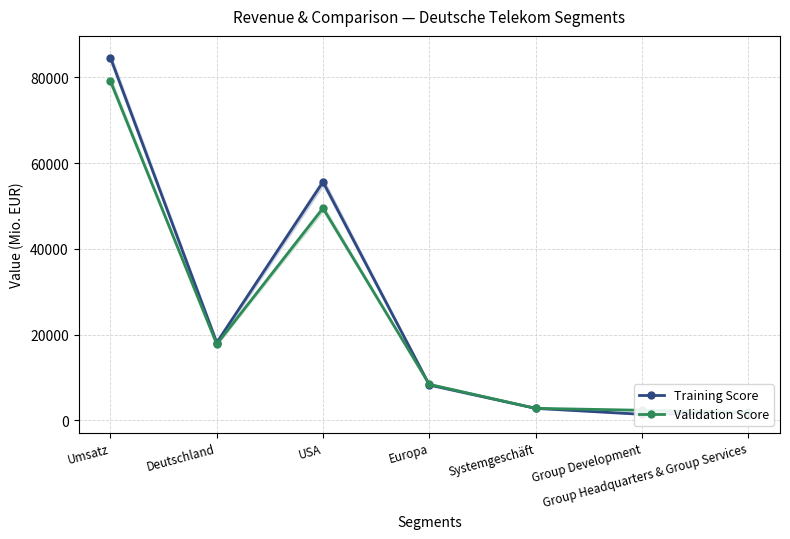

What is the sum of the Training Score values at Umsatz and Systemgeschäft?

87409